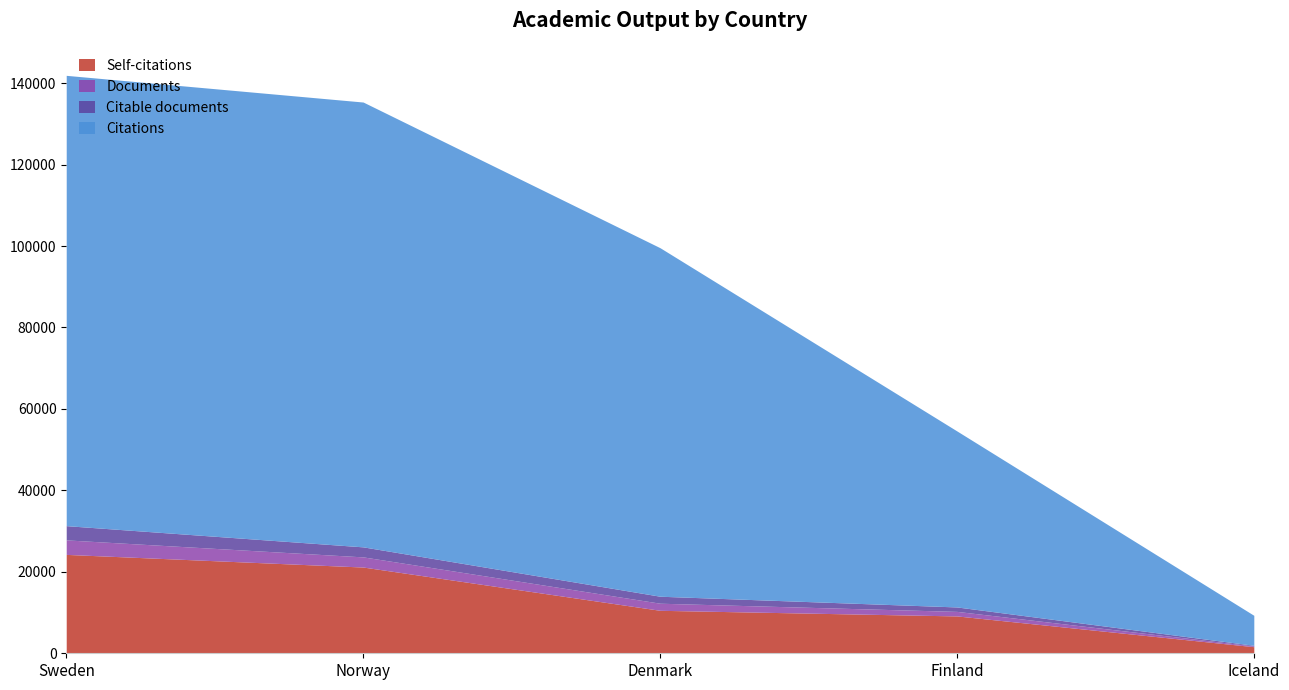

What is the maximum value for Self-citations?

24281